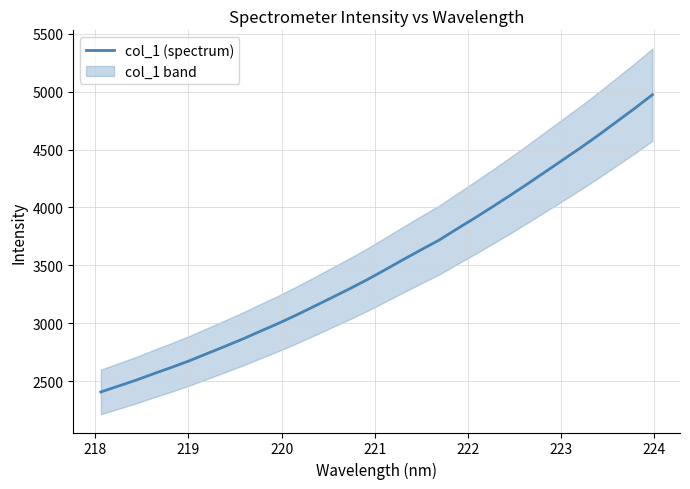

What is the value of the 14th point from the left?

3223.8